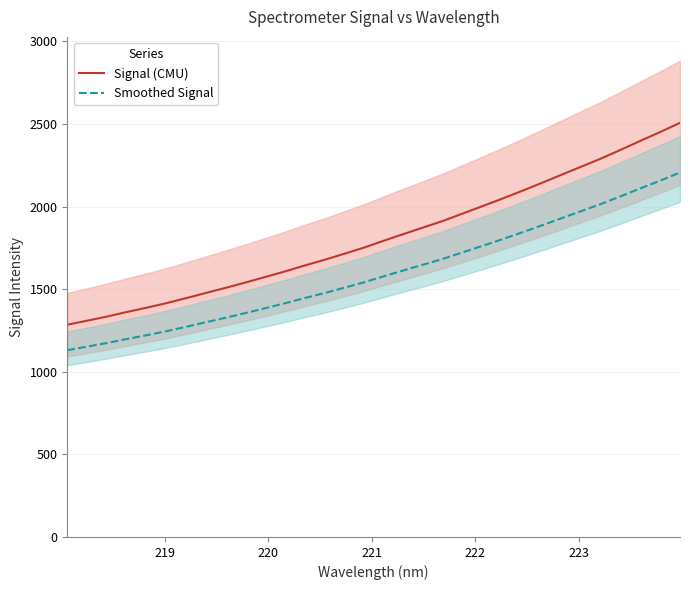

True or false: Smoothed Signal and Signal (CMU) cross at least once.

False